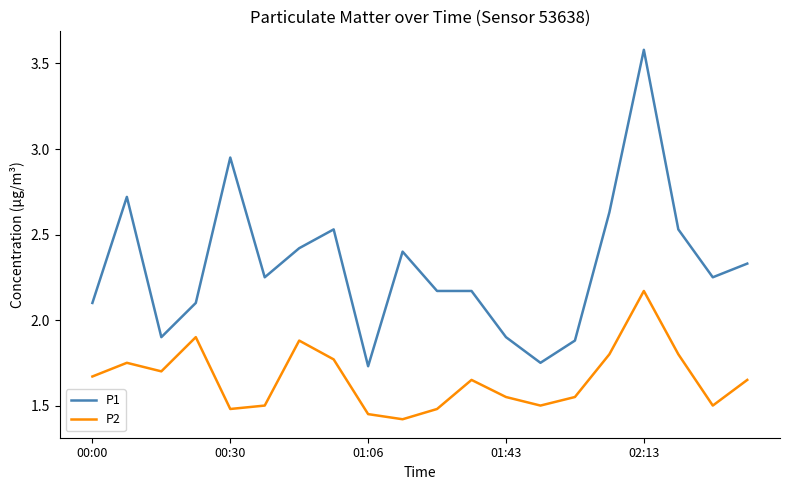

Which series has the widest spread of values?

P1